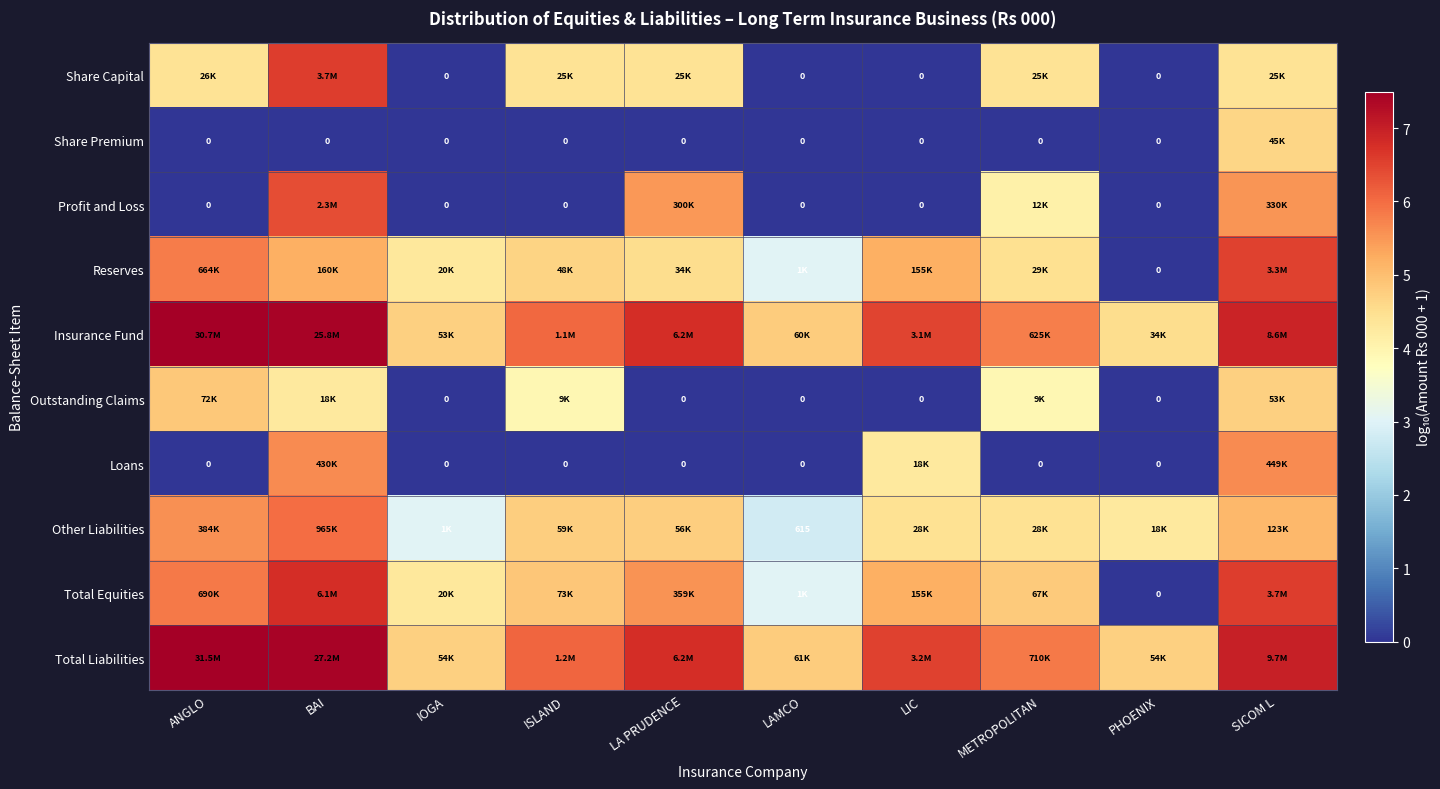

The value of Other Liabilities at IOGA is 3.0. True or false?

True